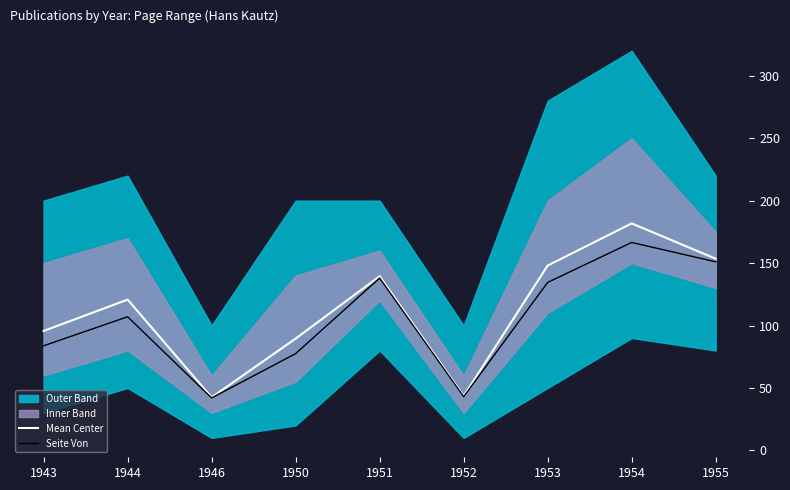

At 1946, list the series in order from smallest to largest.

Seite Von, Mean Center